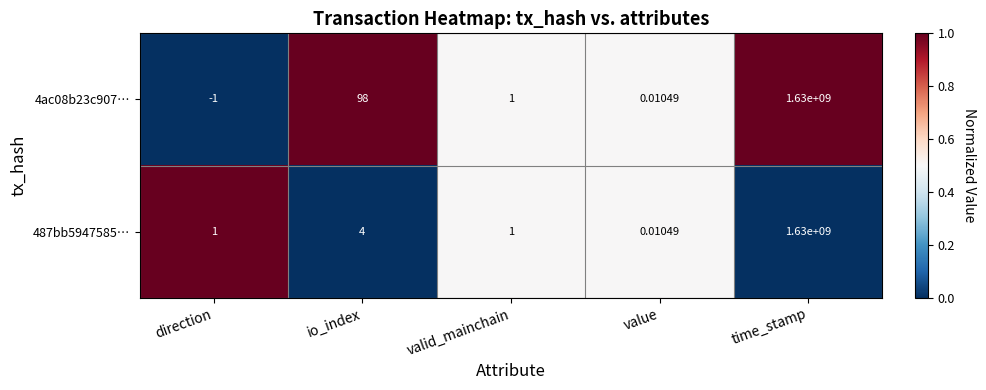

Where is 4ac08b23c907… nearest to the value 814999999?

io_index